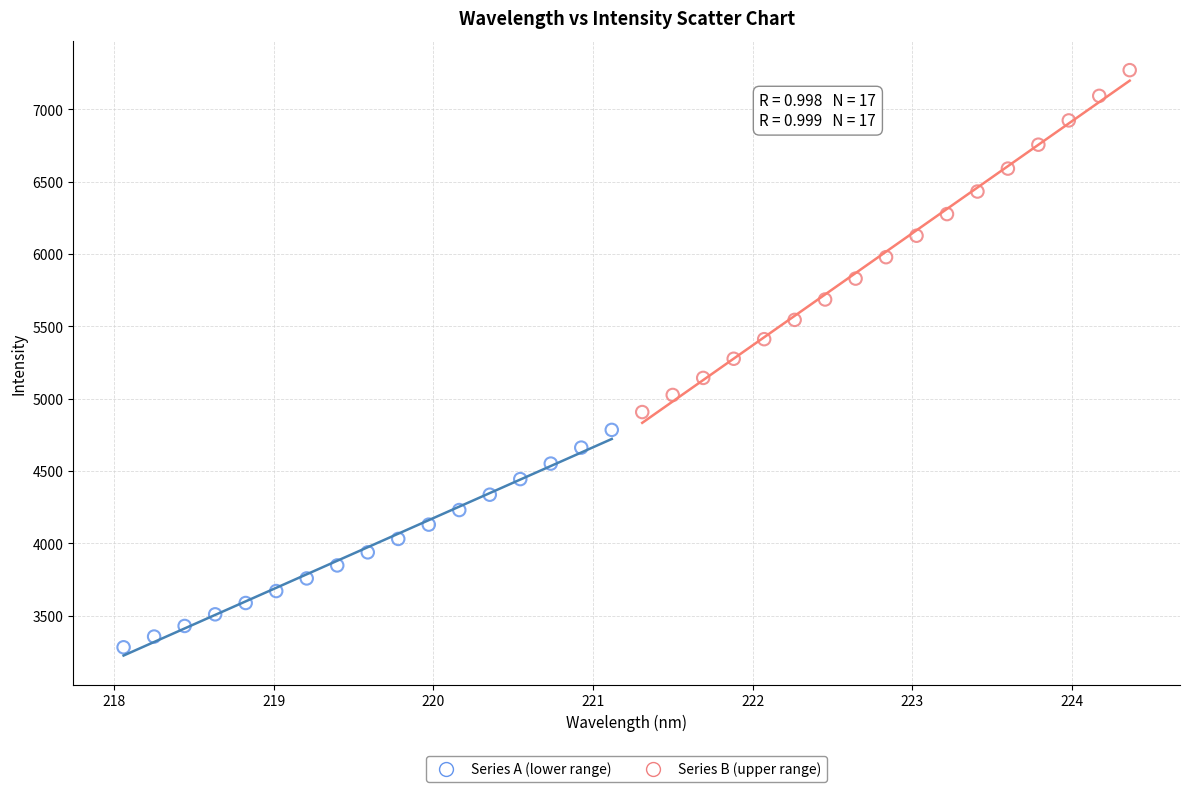

Which series contains the lowest Y value?

Series A (lower range)